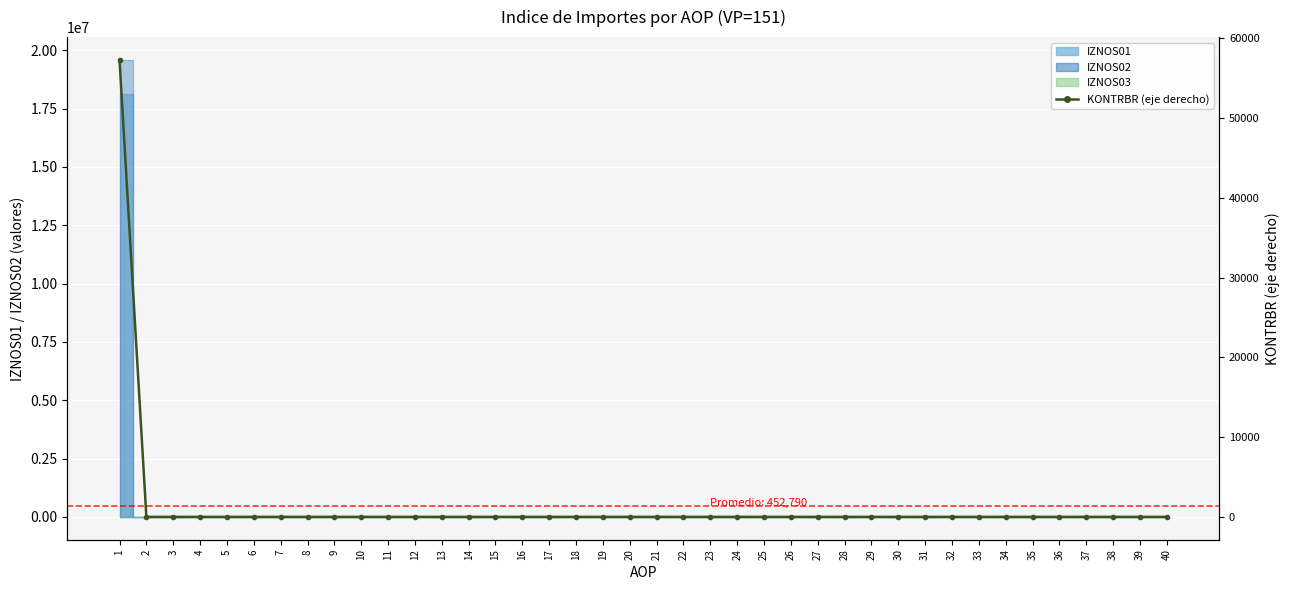

What is the difference between the maximum and minimum values?

57272.6